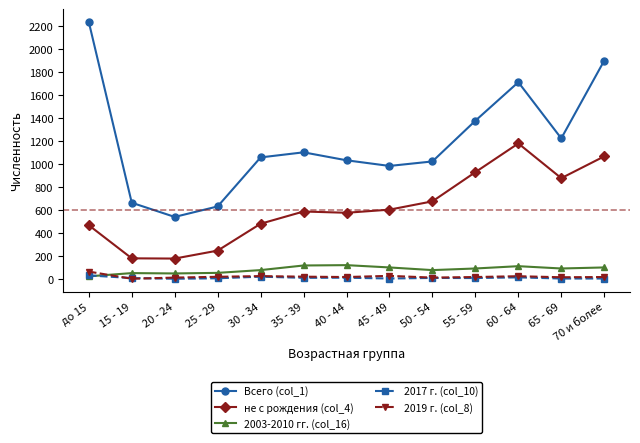

True or false: не с рождения (col_4) and Всего (col_1) intersect in this chart.

False